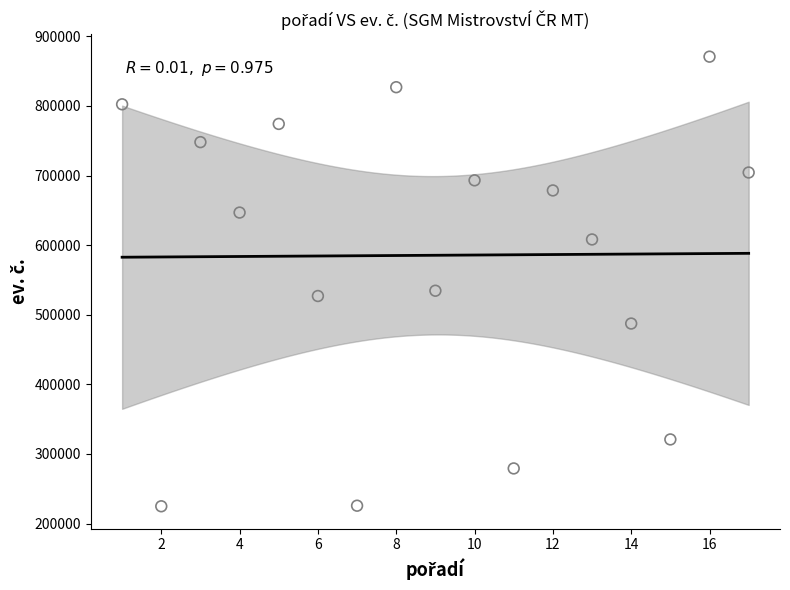

What Y value in the scatter plot is closest to 547787?

534473